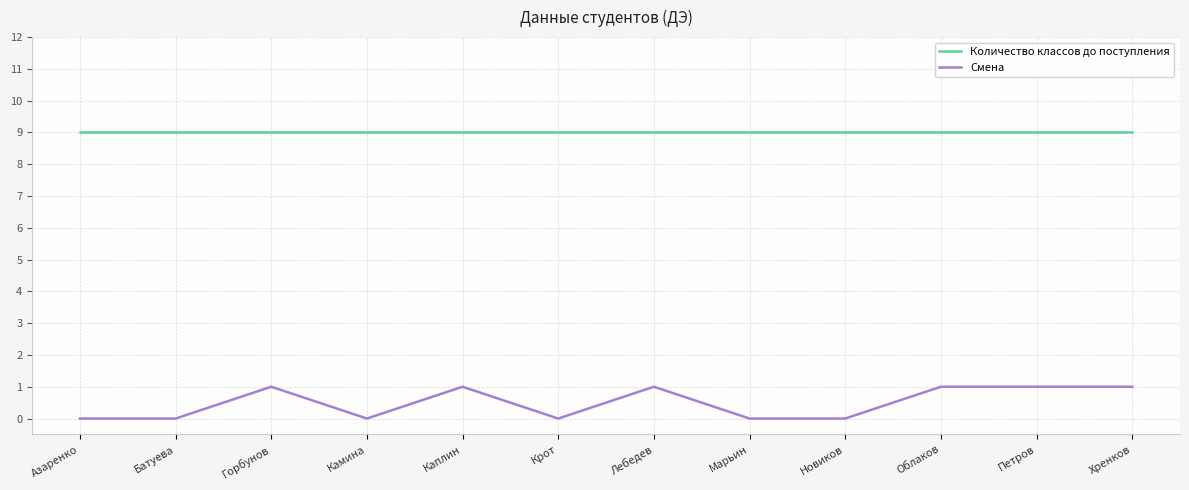

The Количество классов до поступления series shows 5 at Марьин. True or false?

False